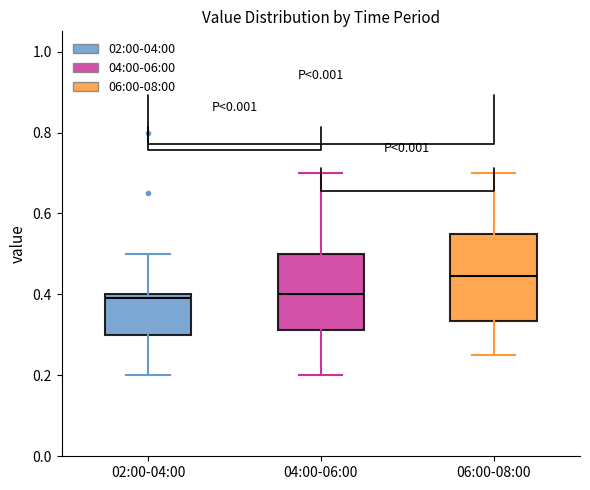

Reading left to right, read every box against the y-axis: the position of its median line, the range the box covers, and the ends of its whiskers. The values are not printed on the chart, so give them approximately, as read against the axis.

02:00-04:00: median 0.40 (just below the box's upper edge), box 0.30 to 0.40, whiskers 0.20 to 0.50
04:00-06:00: median 0.40, box 0.32 to 0.50, whiskers 0.20 to 0.70
06:00-08:00: median 0.44, box 0.34 to 0.56, whiskers 0.26 to 0.70